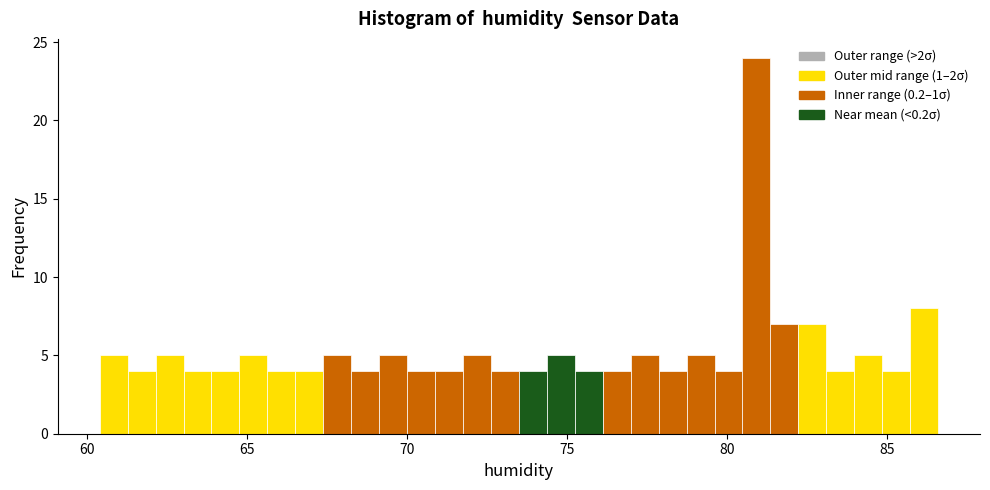

Read against the x-axis, roughly where is the centre of the tallest bar?

81.0